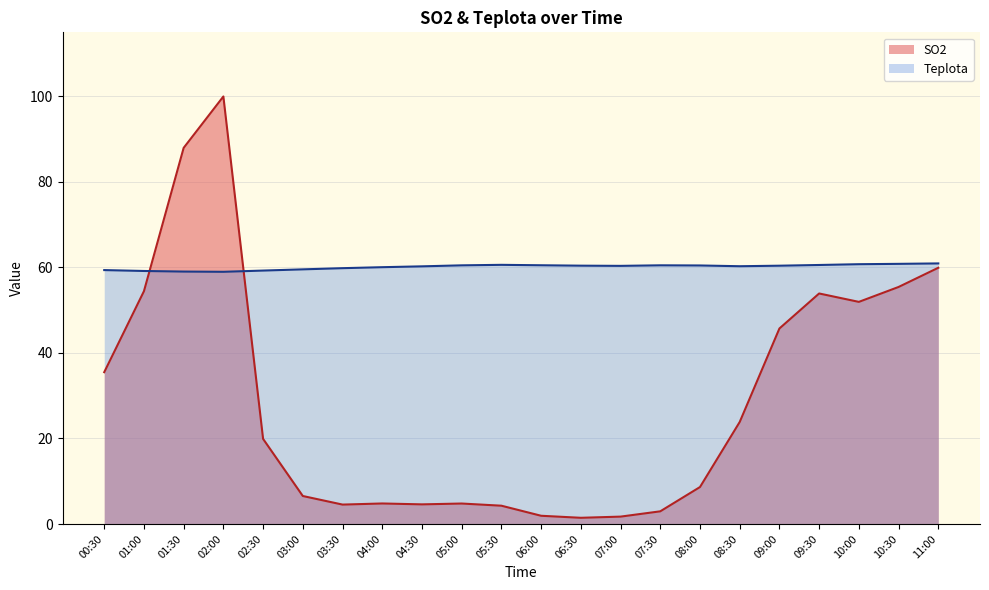

True or false: Teplota has a value of 108.5 at 05:30.

False